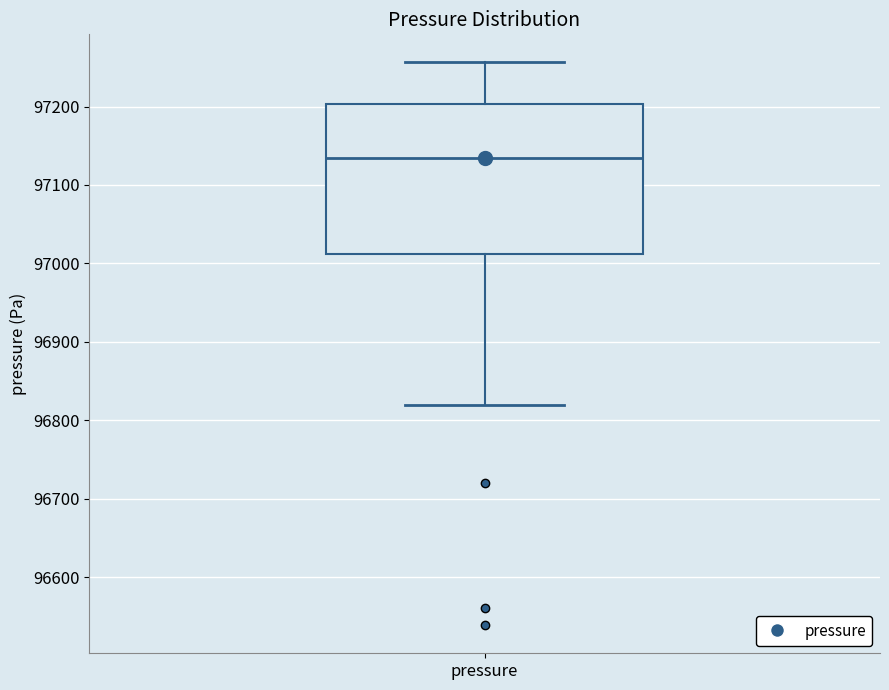

Transcribe this box plot: give where the median line is, the range the box spans, and where the two whiskers end, as read against the y-axis. The values are not printed on the chart, so give them approximately, as read against the axis.

median 97140, box 97010 to 97200, whiskers 96820 to 97260